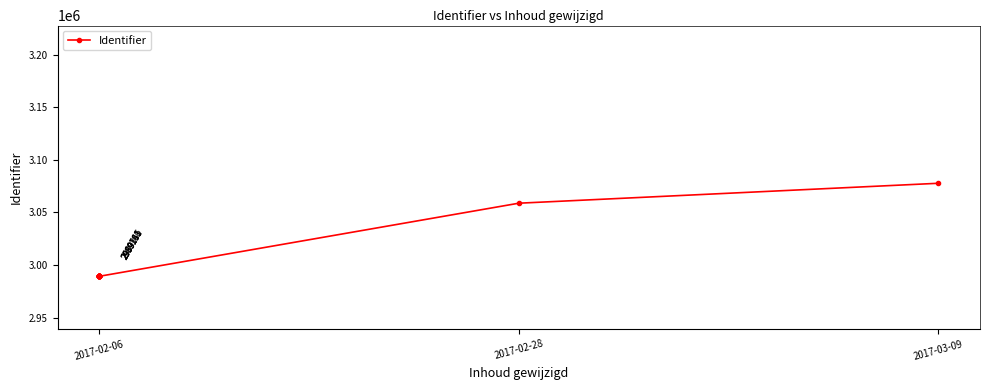

True or false: there are more than 2 points higher than both neighbors.

False